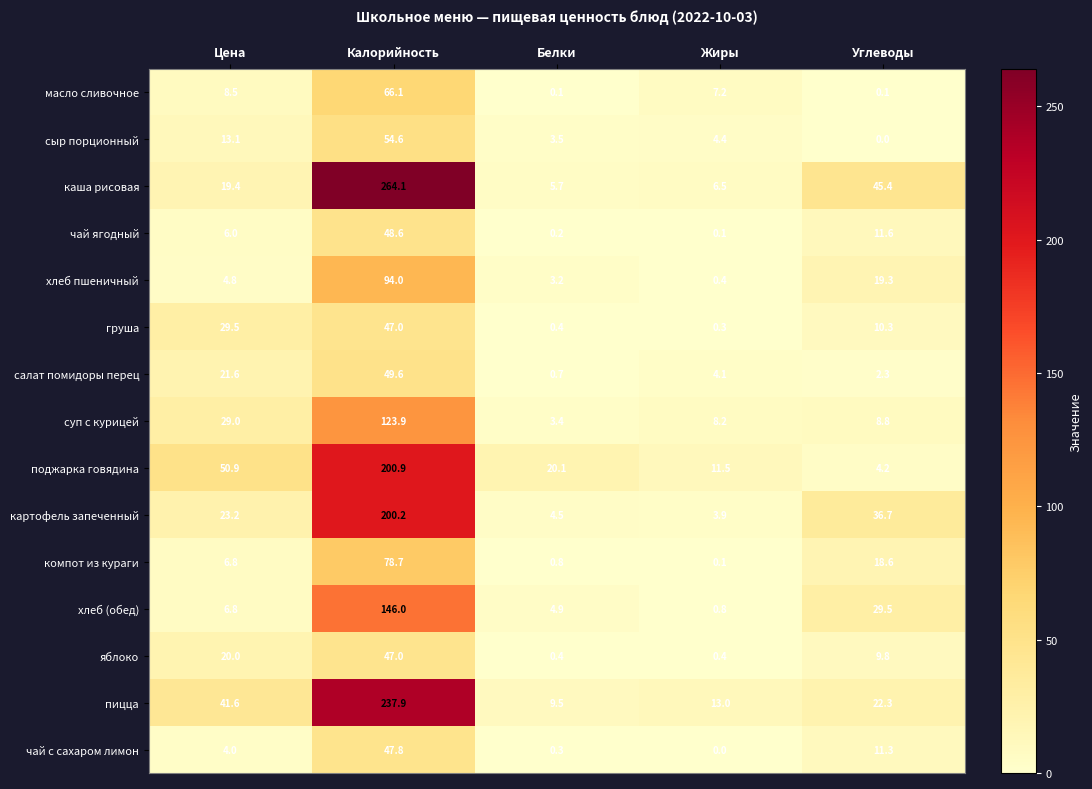

True or false: чай ягодный has a value of 30.9 at Калорийность.

False